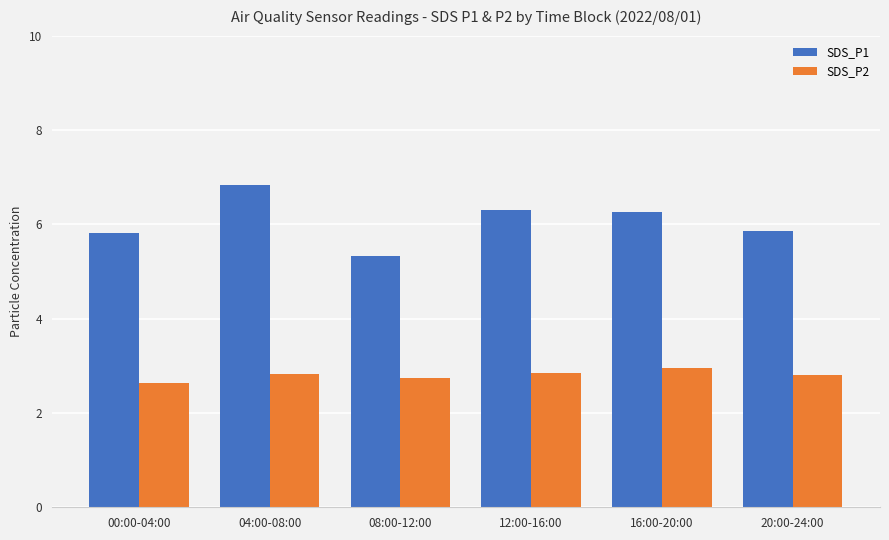

Does the chart contain stacked bars?

No